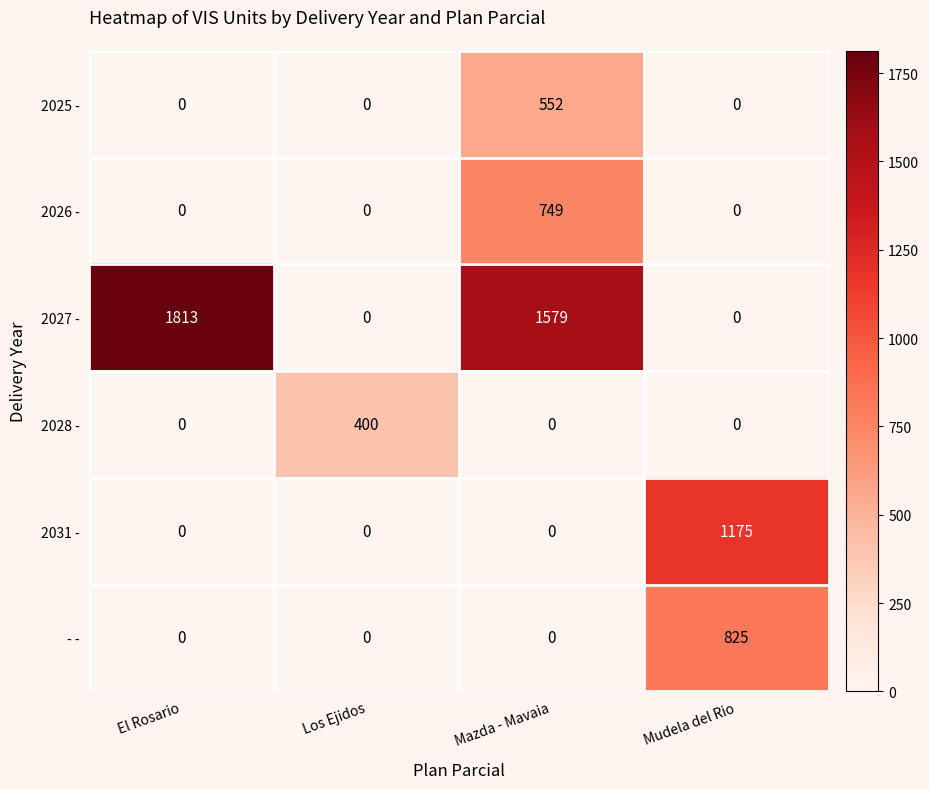

Reading left to right, extract all data points from this chart.

2025 -: El Rosario=0	Los Ejidos=0	Mazda - Mavaia=552	Mudela del Rio=0
2026 -: El Rosario=0	Los Ejidos=0	Mazda - Mavaia=749	Mudela del Rio=0
2027 -: El Rosario=1813	Los Ejidos=0	Mazda - Mavaia=1579	Mudela del Rio=0
2028 -: El Rosario=0	Los Ejidos=400	Mazda - Mavaia=0	Mudela del Rio=0
2031 -: El Rosario=0	Los Ejidos=0	Mazda - Mavaia=0	Mudela del Rio=1175
- -: El Rosario=0	Los Ejidos=0	Mazda - Mavaia=0	Mudela del Rio=825